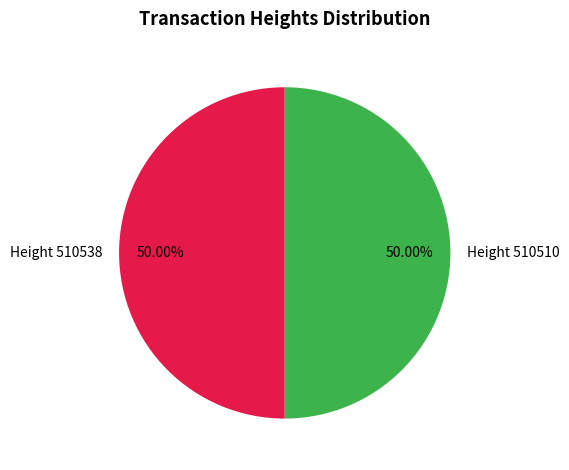

Is it true that Height 510538 is 43% of the pie?

False